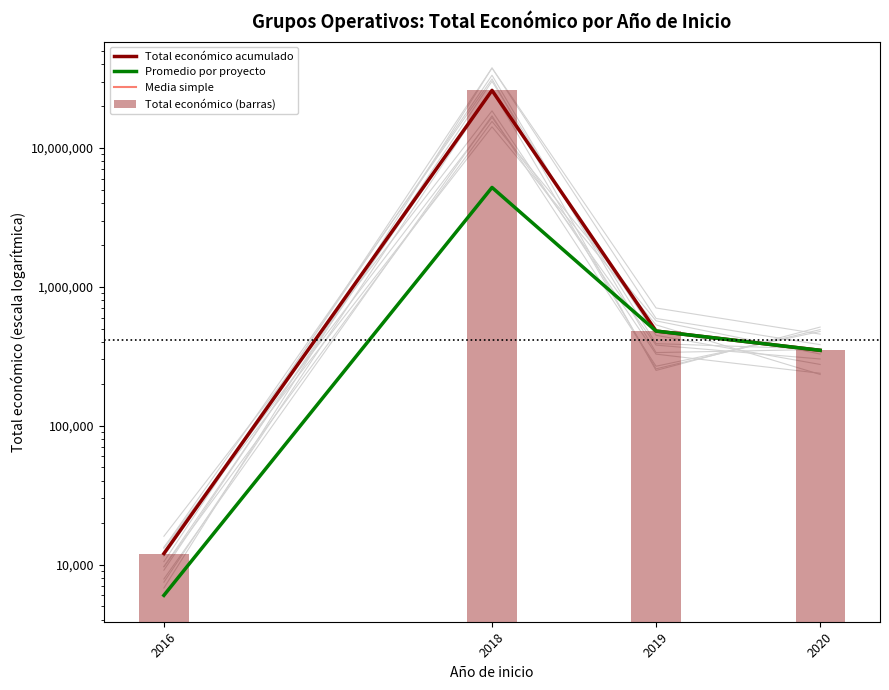

At 2019, list the series in order from largest to smallest.

Total económico acumulado, Promedio por proyecto, Media simple, Total económico (barras)